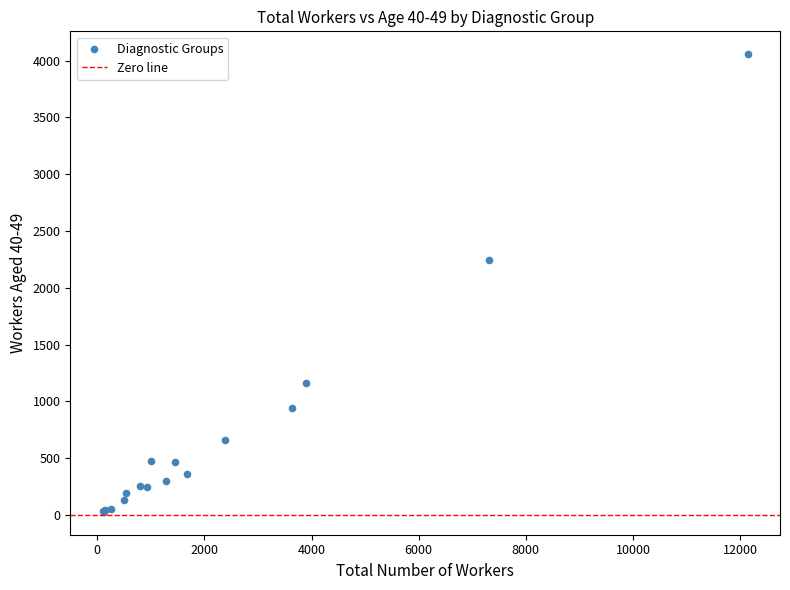

What Y value in the scatter plot is closest to 2042?

2247